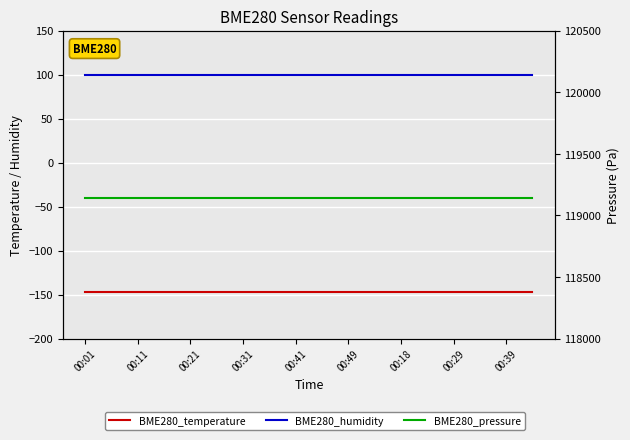

True or false: BME280_temperature has a value of -41.5 at 17.

False